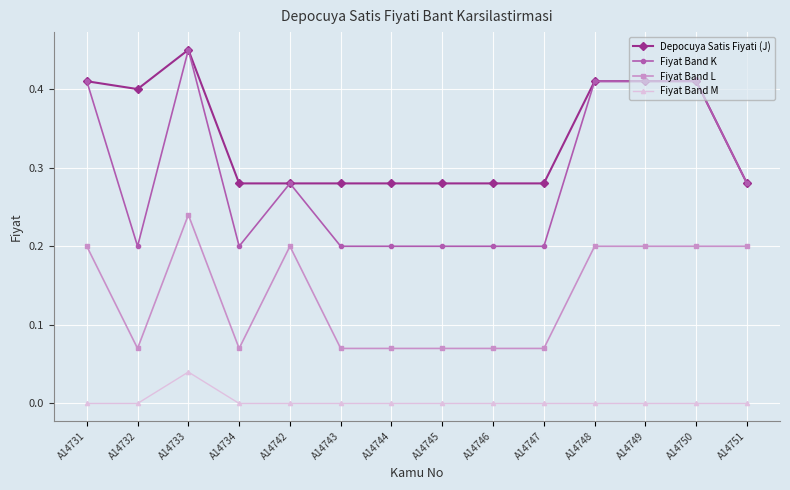

How many lines are shown in the chart?

4